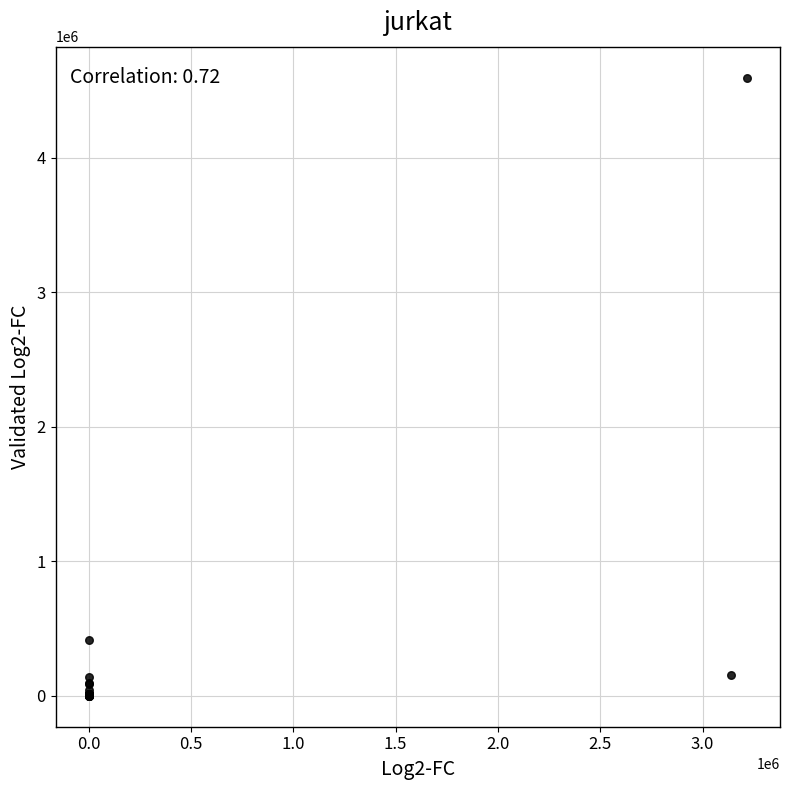

What Y value in the scatter plot is closest to 2297111?

412182